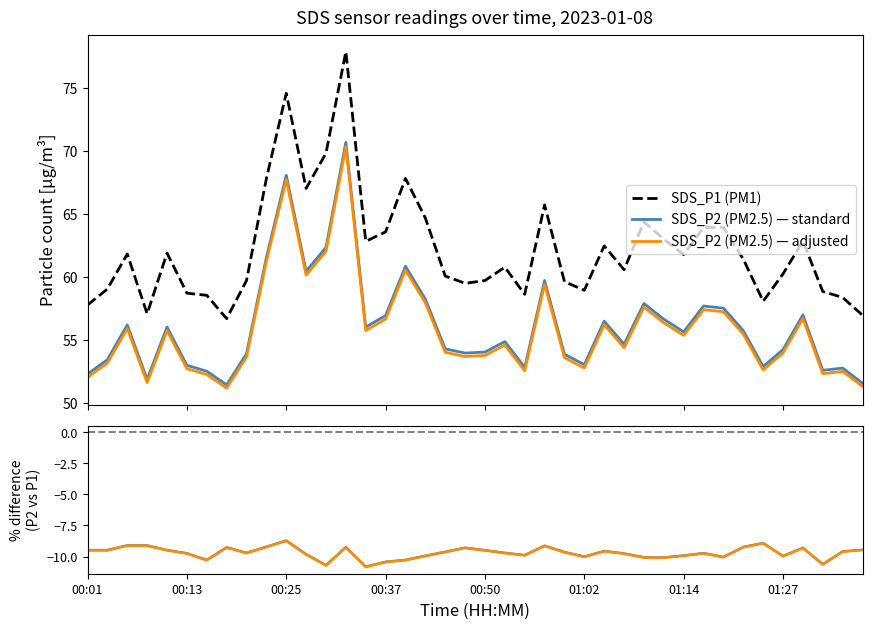

At which label is % diff (P2 vs P1) closest to -9?

34